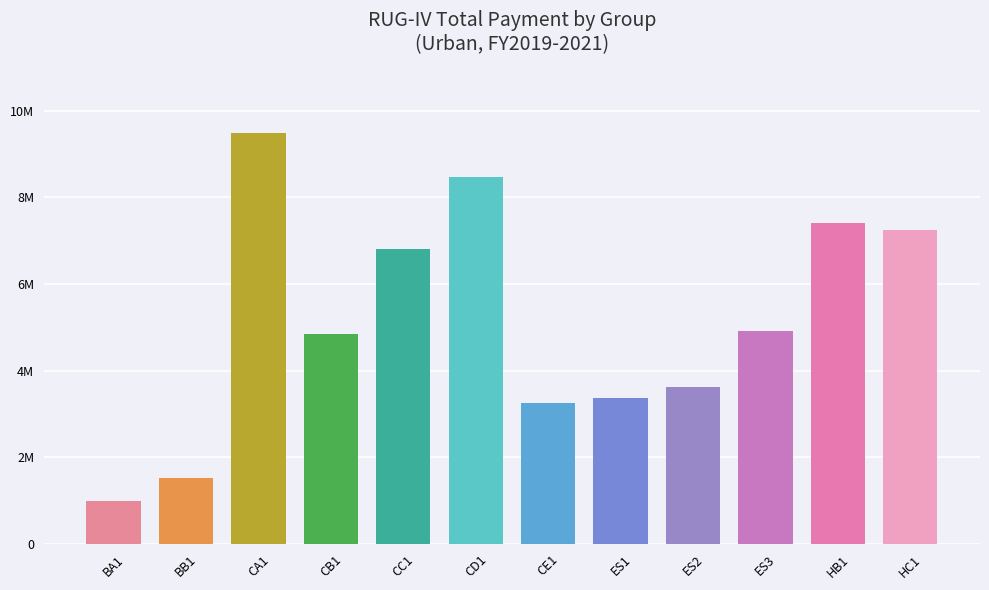

Rank the categories by value from highest to lowest.

CA1, CD1, HB1, HC1, CC1, ES3, CB1, ES2, ES1, CE1, BB1, BA1